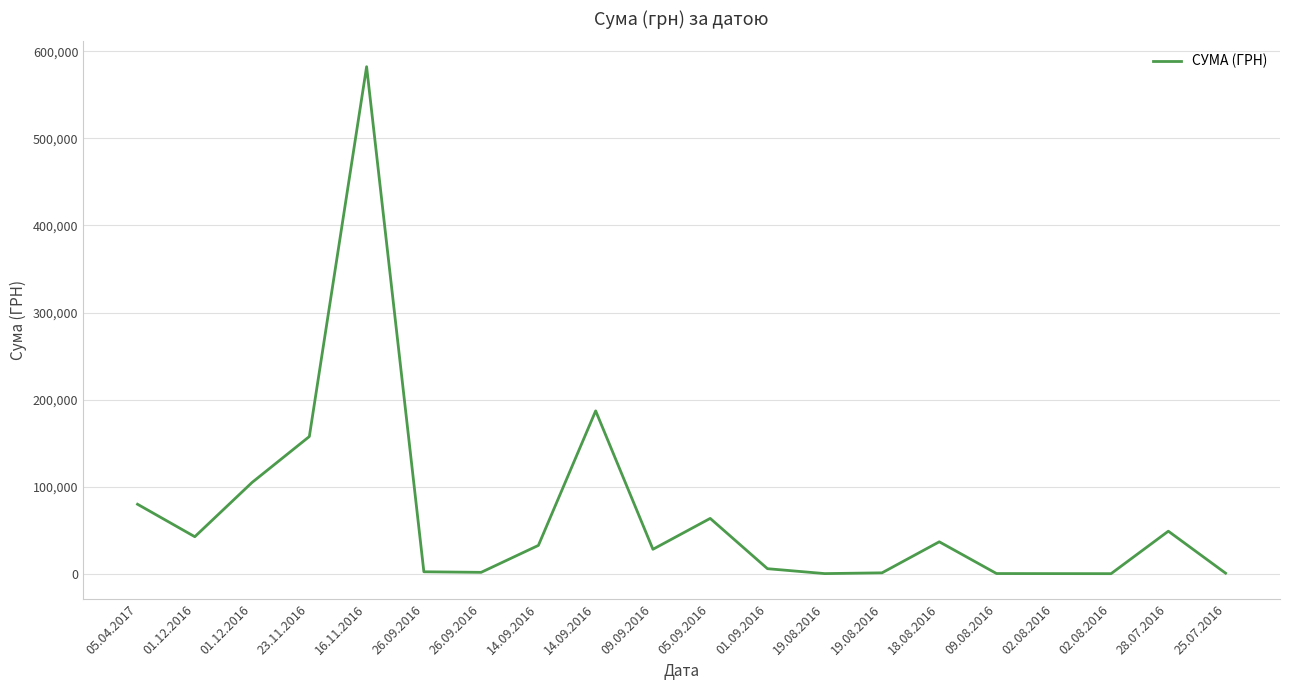

Rank the categories by value from lowest to highest.

02.08.2016, 02.08.2016, 19.08.2016, 09.08.2016, 25.07.2016, 19.08.2016, 26.09.2016, 26.09.2016, 01.09.2016, 09.09.2016, 14.09.2016, 18.08.2016, 01.12.2016, 28.07.2016, 05.09.2016, 05.04.2017, 01.12.2016, 23.11.2016, 14.09.2016, 16.11.2016